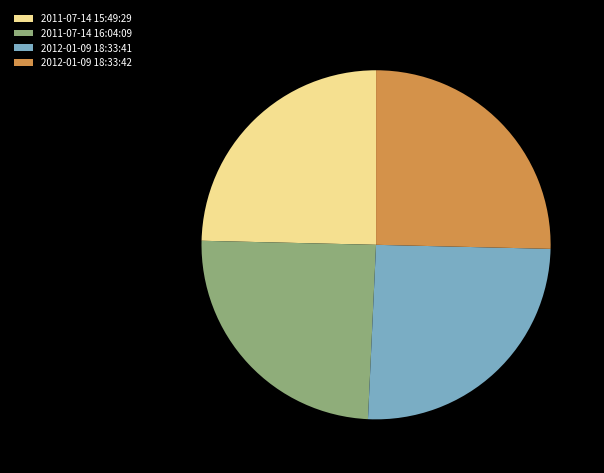

True or false: 2011-07-14 16:04:09 accounts for 12% of the total.

False